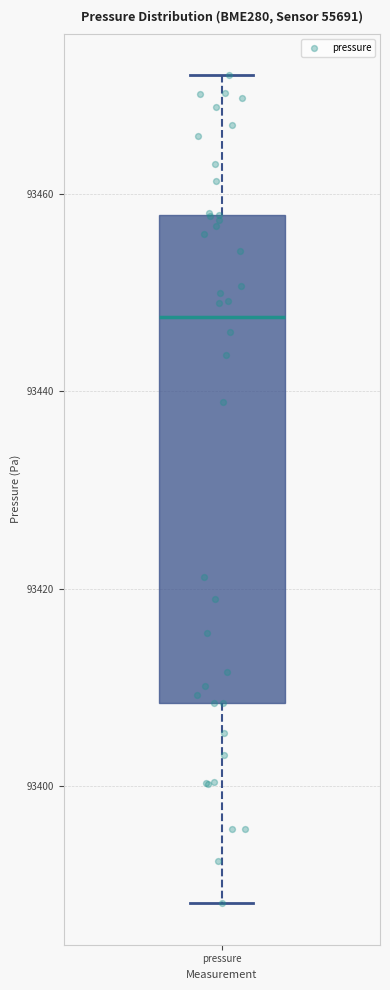

Where does the median line of the box for pressure sit on the y-axis? The values are not printed on the chart, so give them approximately, as read against the axis.

93448